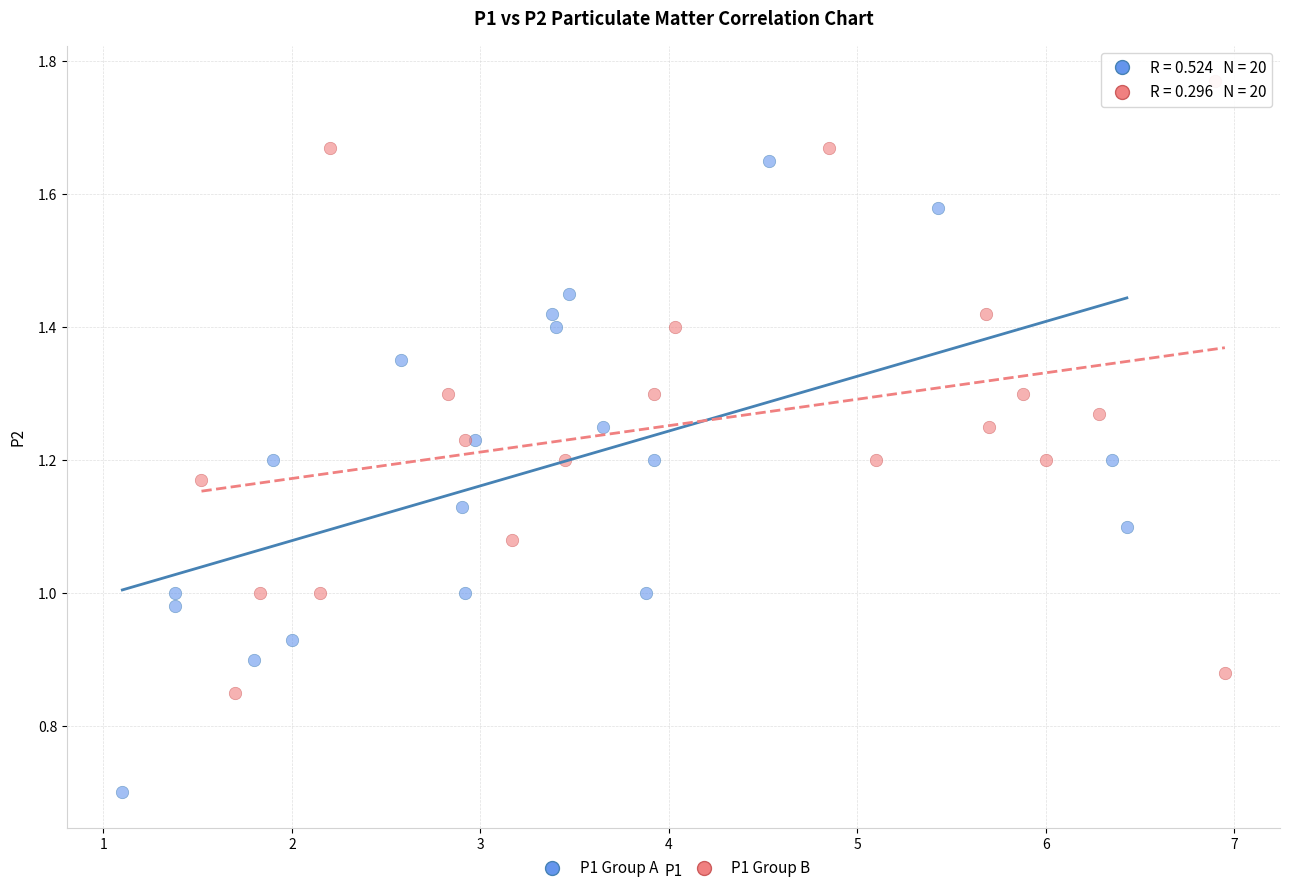

Which series contains the highest Y value?

P1 Group B